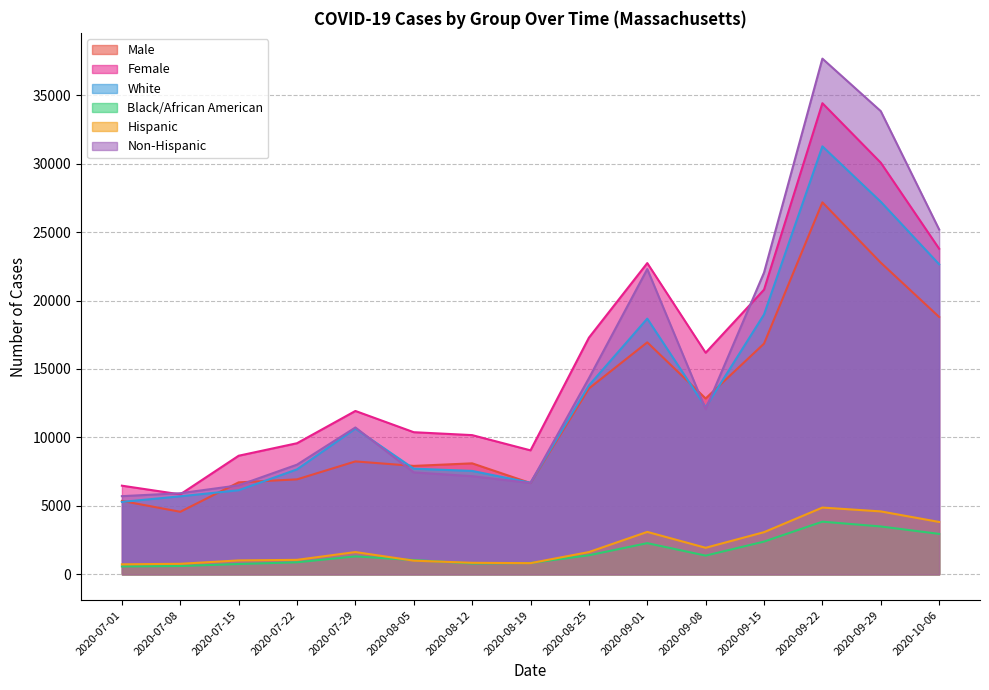

What is the greatest value displayed?

37673